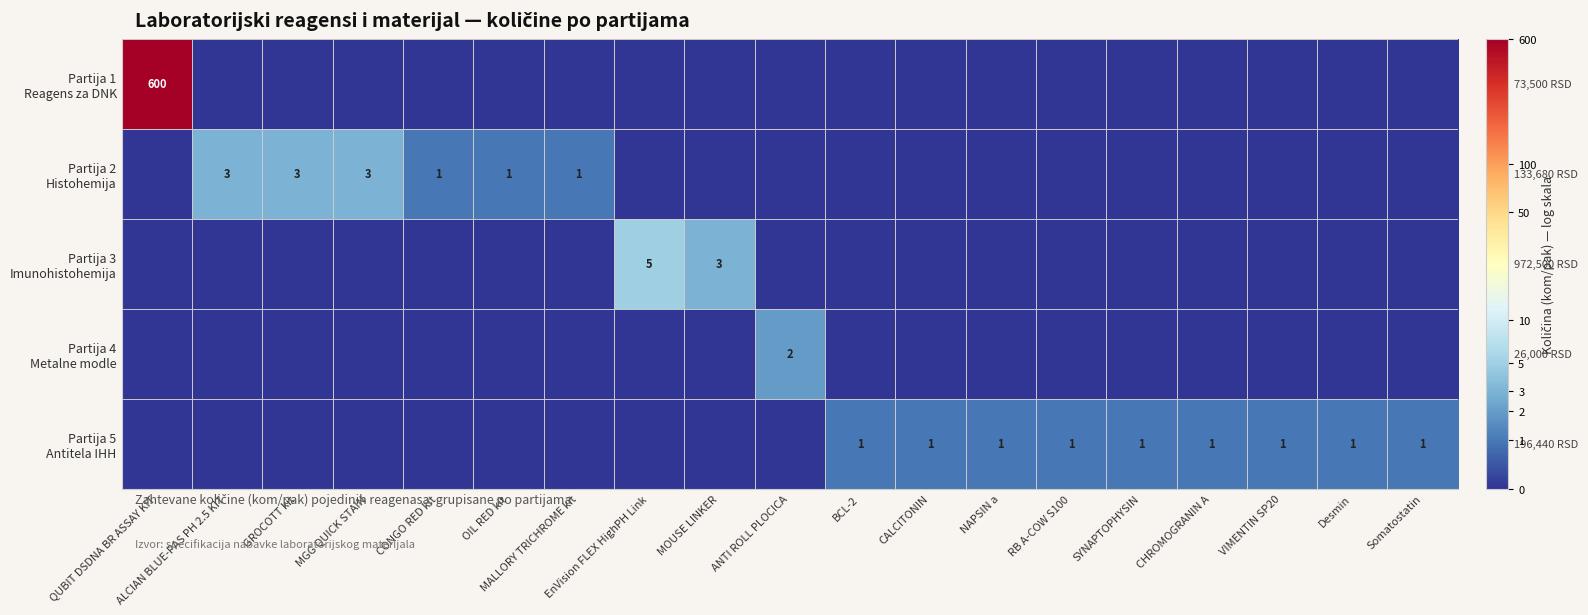

Is the value of Partija 4 Metalne modle at ALCIAN BLUE-PAS PH 2.5 KIT greater than the value of Partija 1 Reagens za DNK at VIMENTIN SP20?

No